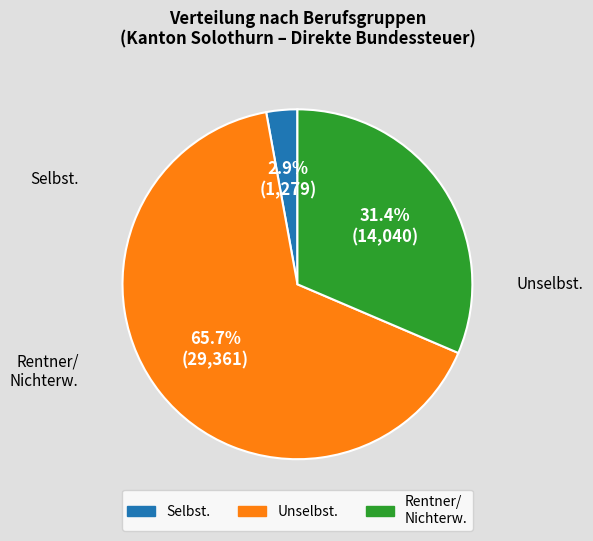

Does any single category account for the majority?

Yes